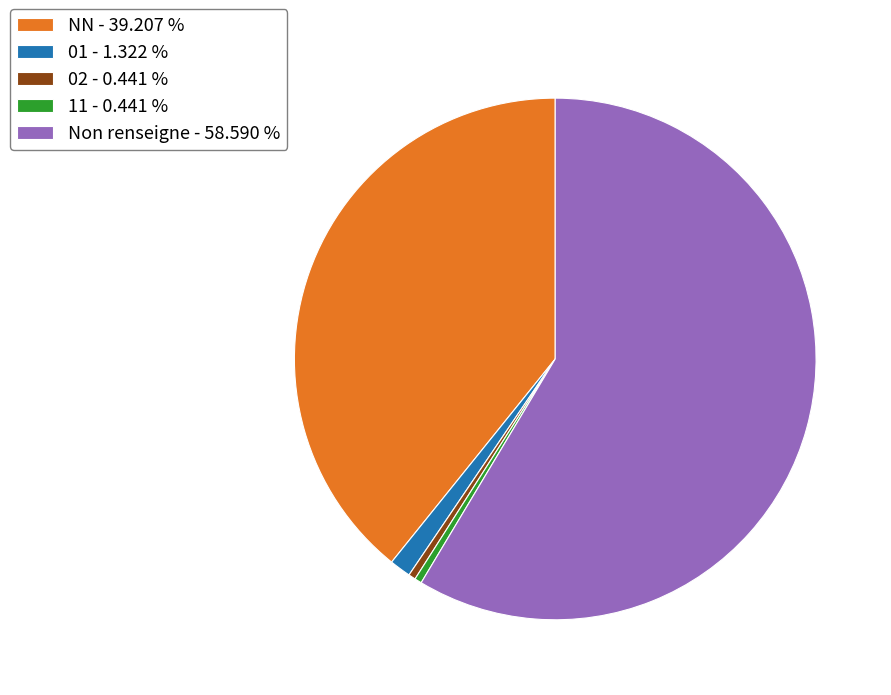

How many slices are in this pie chart?

5